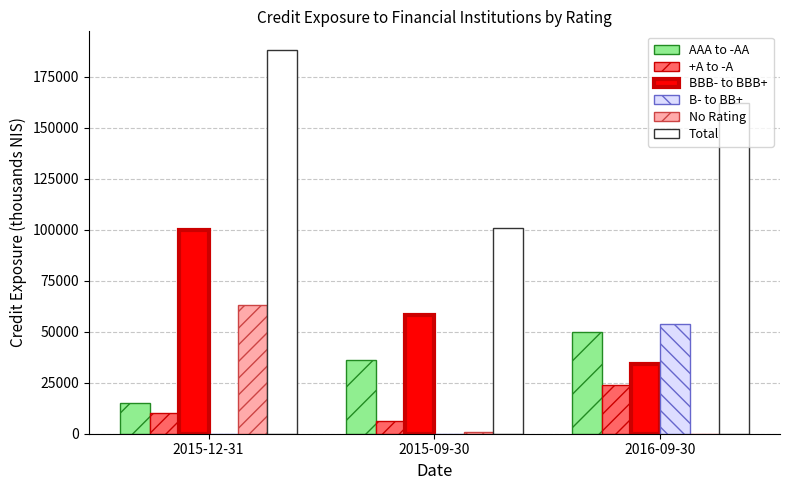

Where does the No Rating series first go above 1000?

2015-12-31